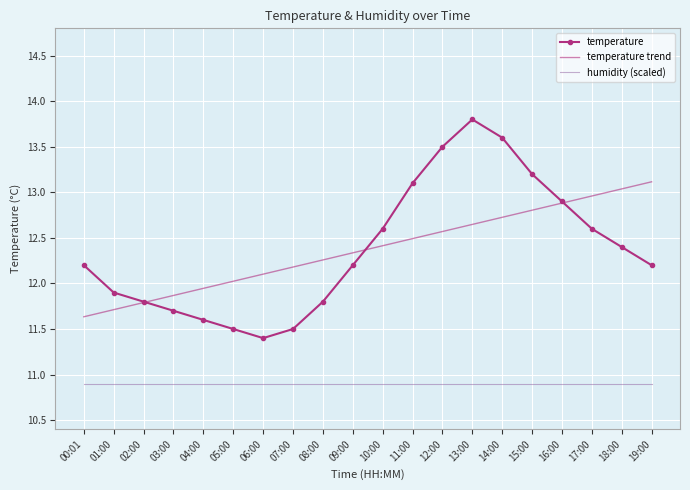

True or false: temperature trend has more than 2 points higher than both neighbors.

False